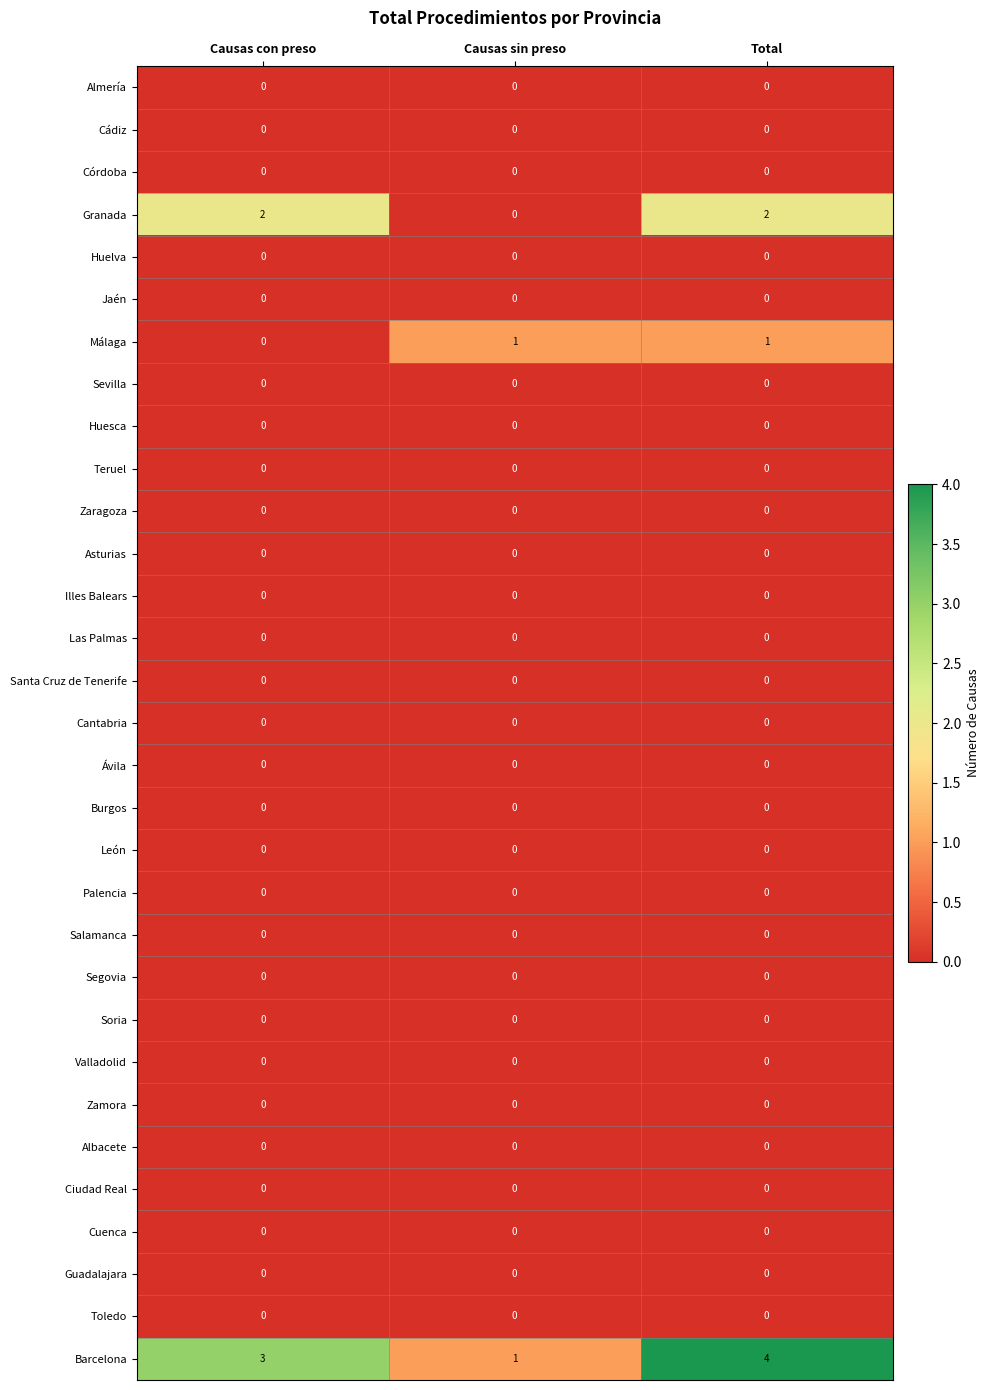

At how many categories does at least one series exceed 0?

3